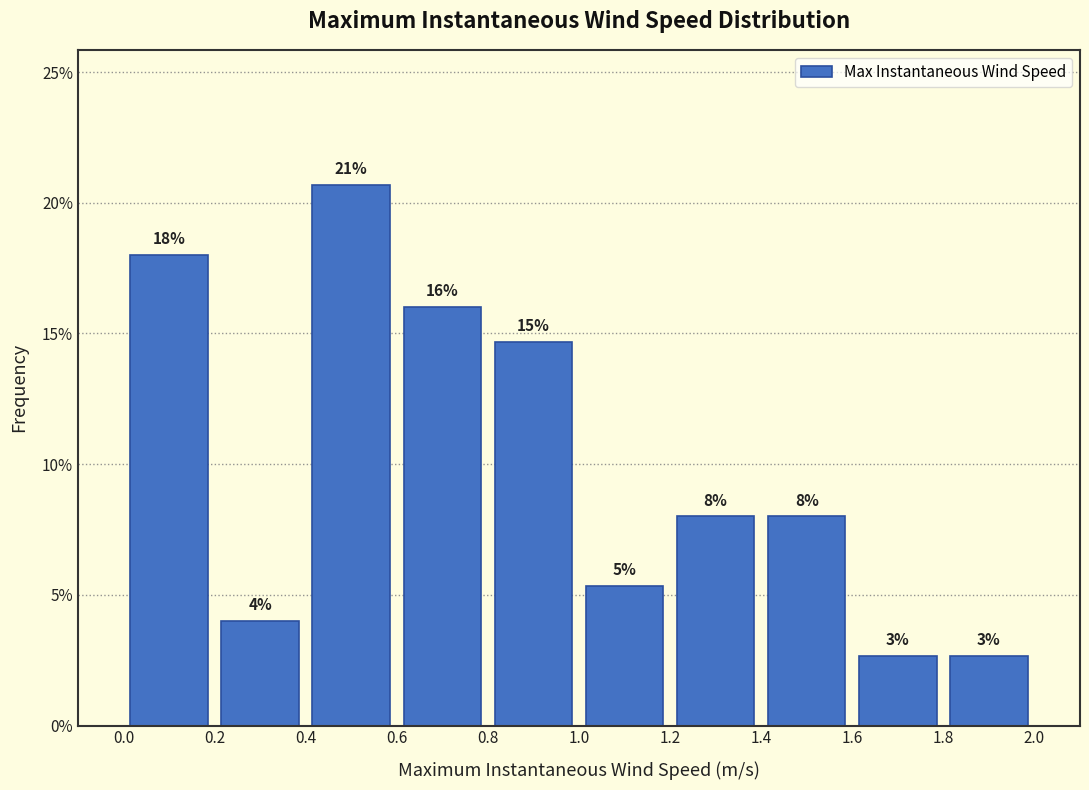

Over which range of the x-axis is the bar tallest?

0.4 to 0.6